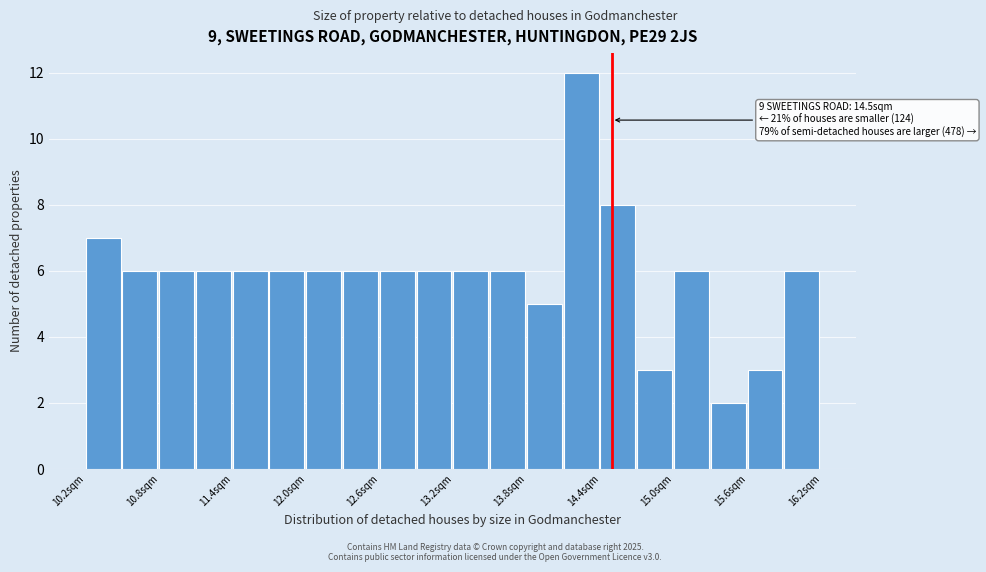

Read against the x-axis, roughly where is the centre of the tallest bar?

14.2